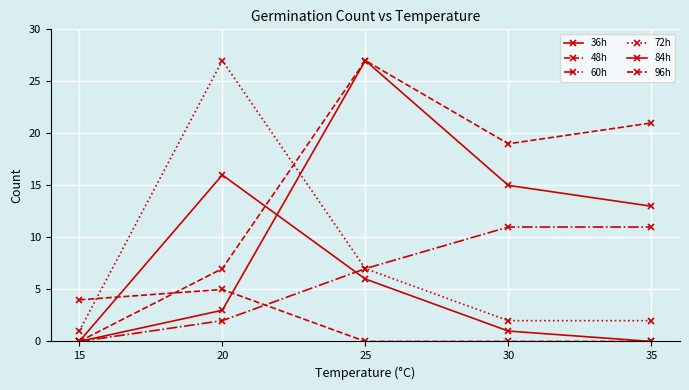

How many lines are shown in the chart?

6